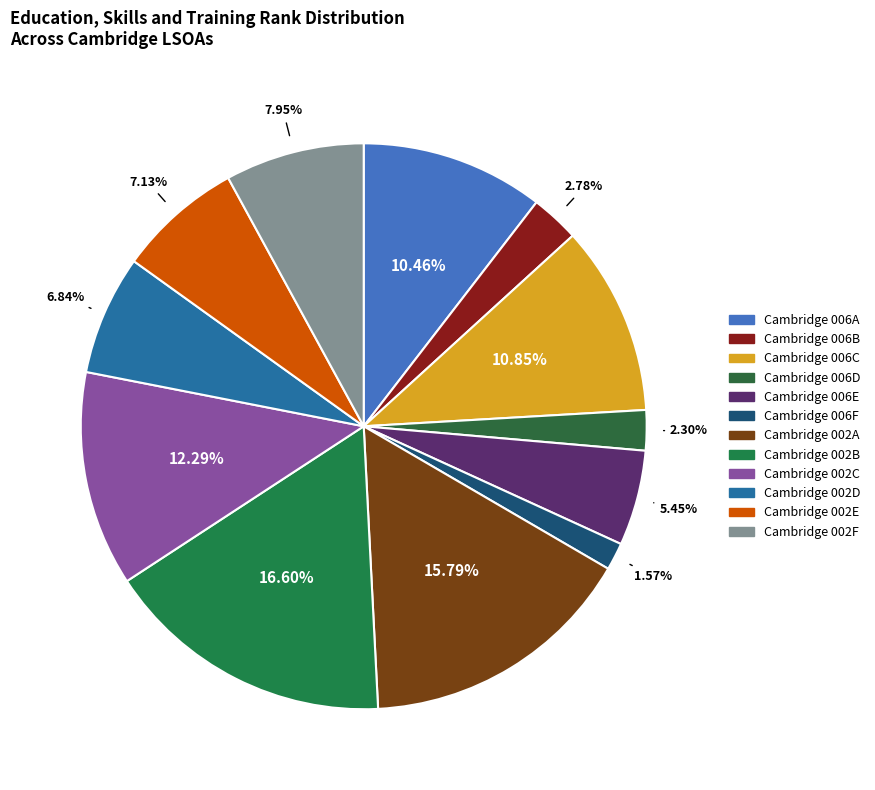

To the nearest percent, what portion does Cambridge 006E represent?

5%